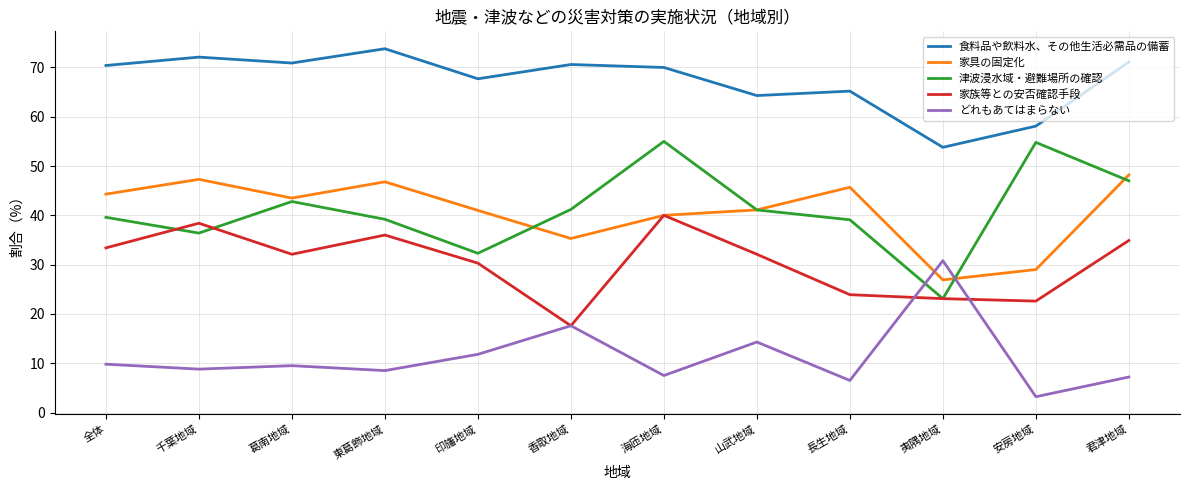

Which category has the highest value across all series?

東葛飾地域